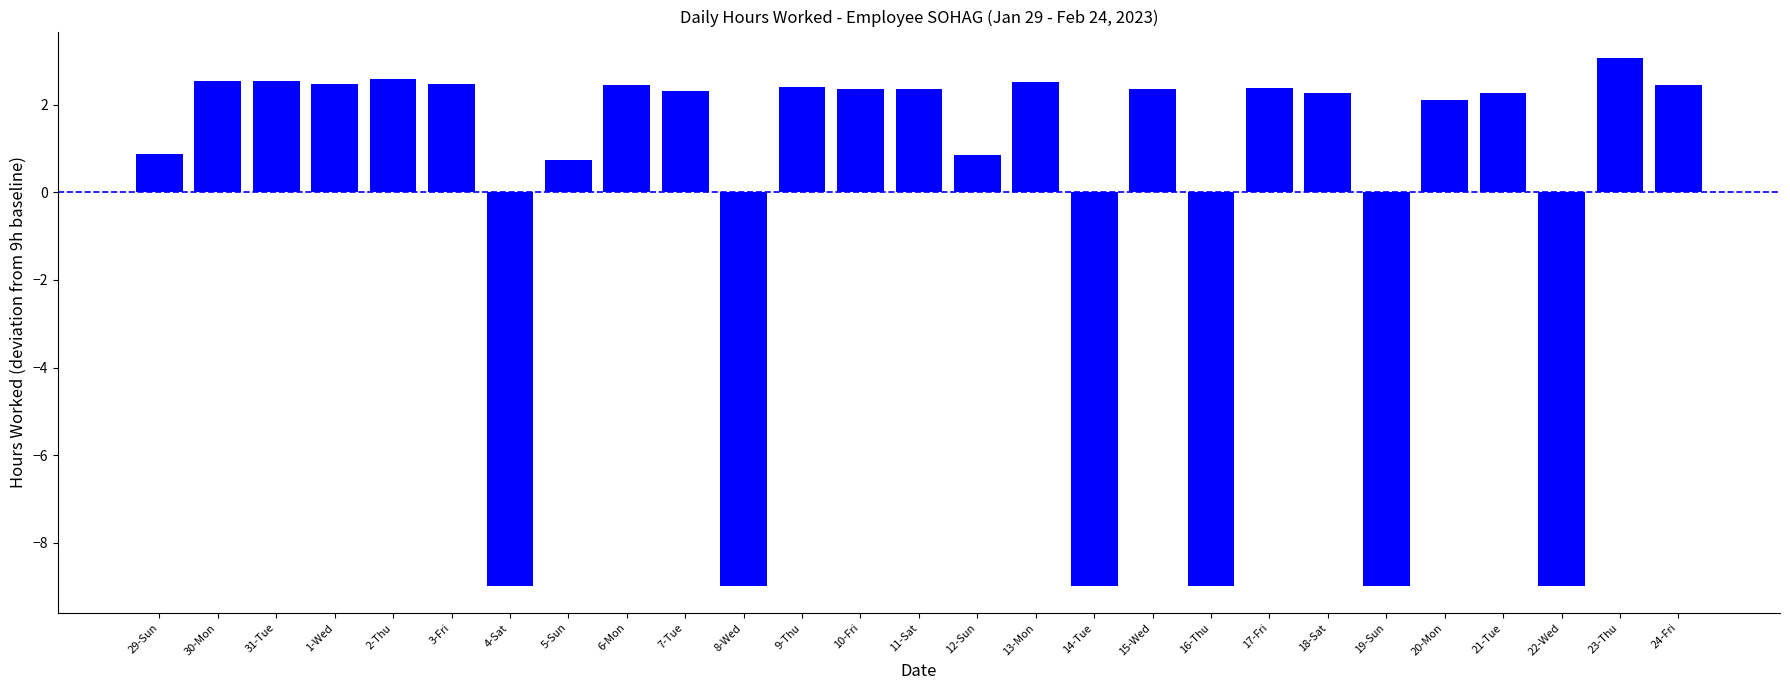

Is it true that the value at 18-Sat is 2.3?

True